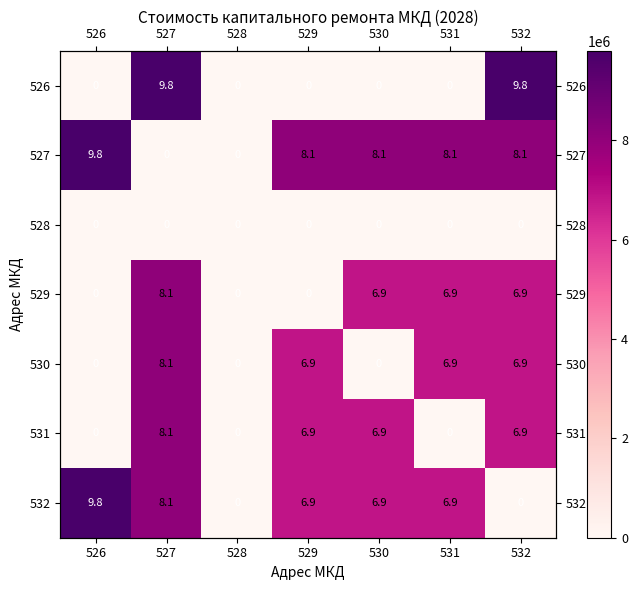

At which label does 529 reach its minimum?

526